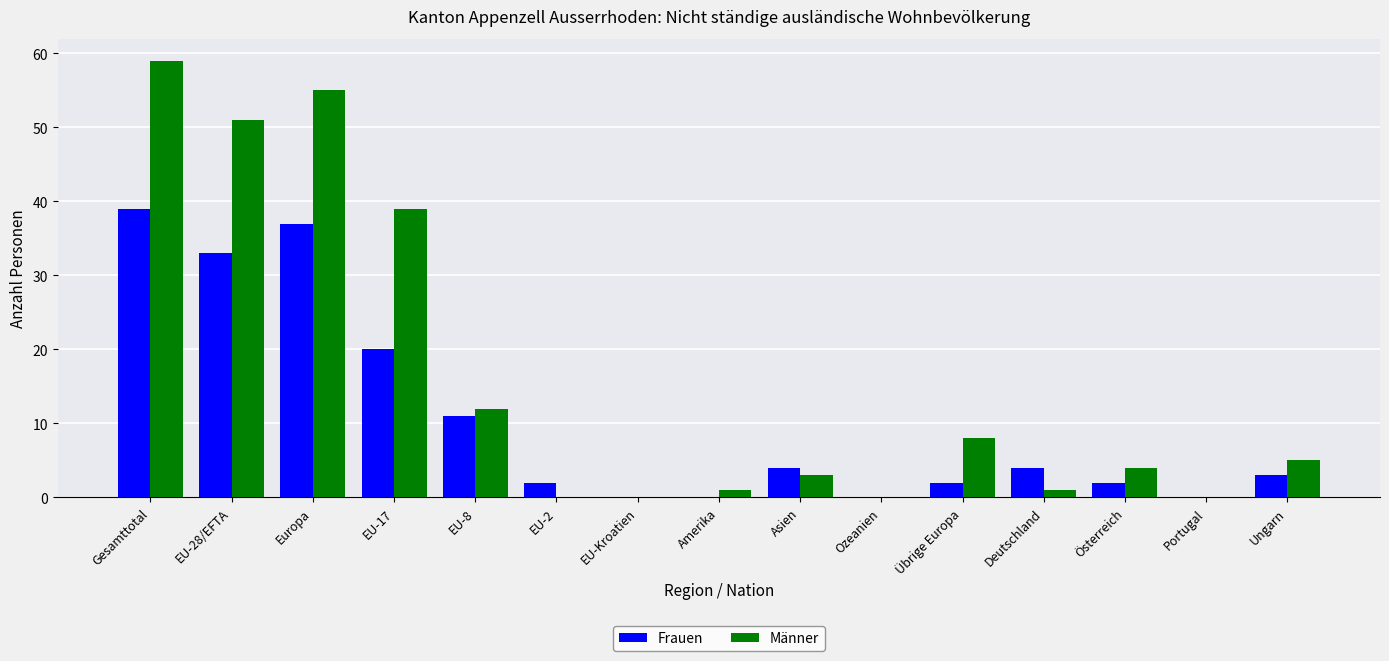

What is the sum of all Männer values?

238